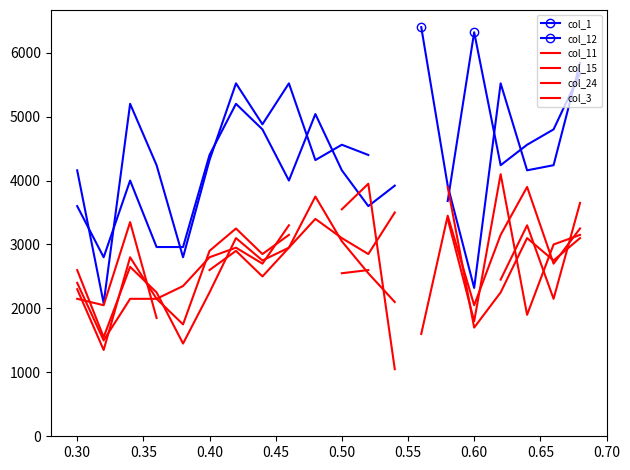

Which series has the largest range (max minus min)?

col_12